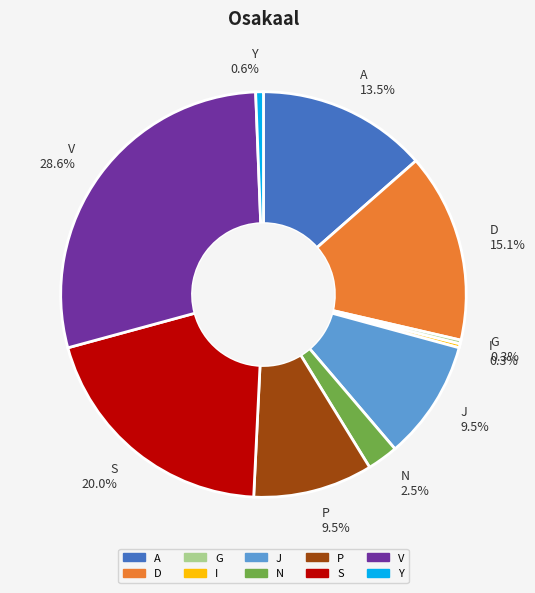

Is there a majority slice in this chart?

No